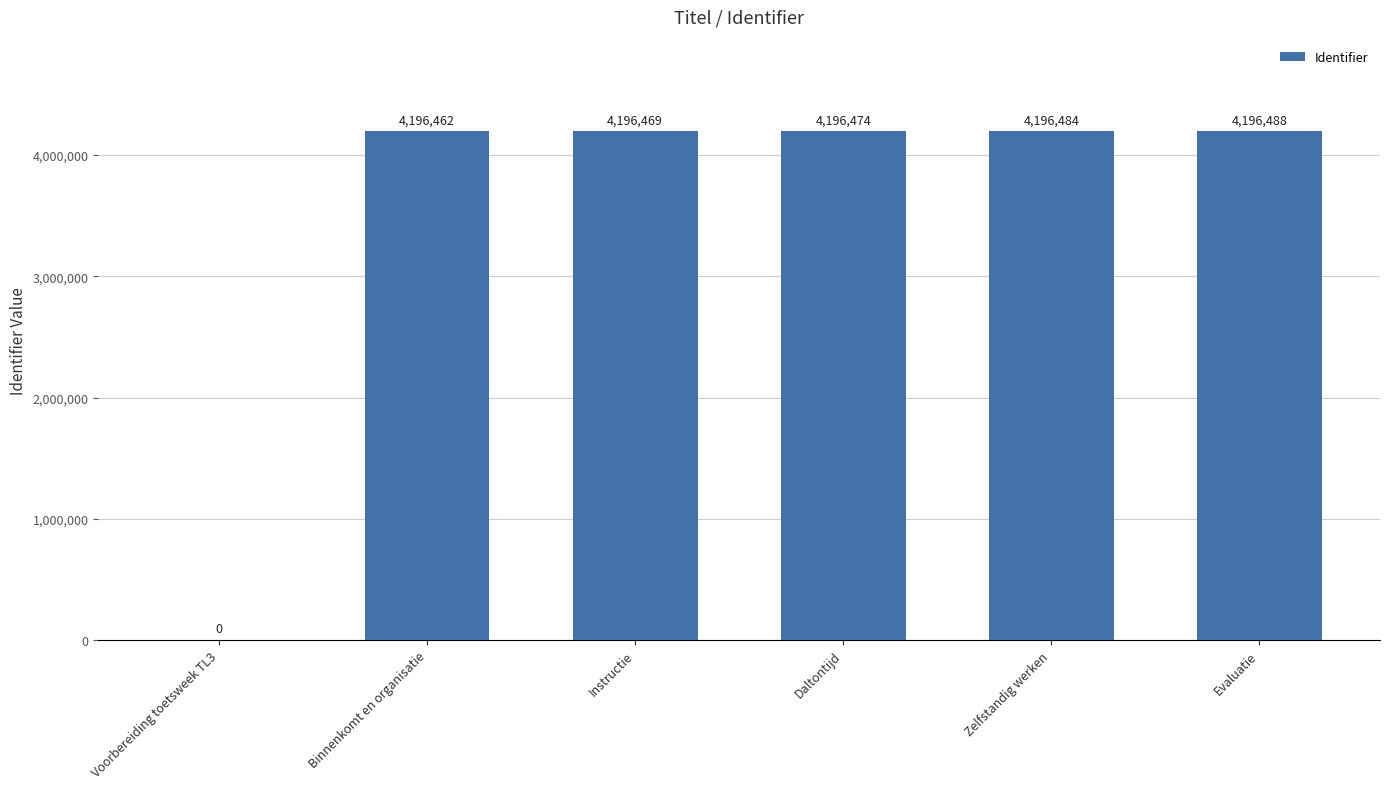

At which label is the value closest to 2098244?

Binnenkomt en organisatie